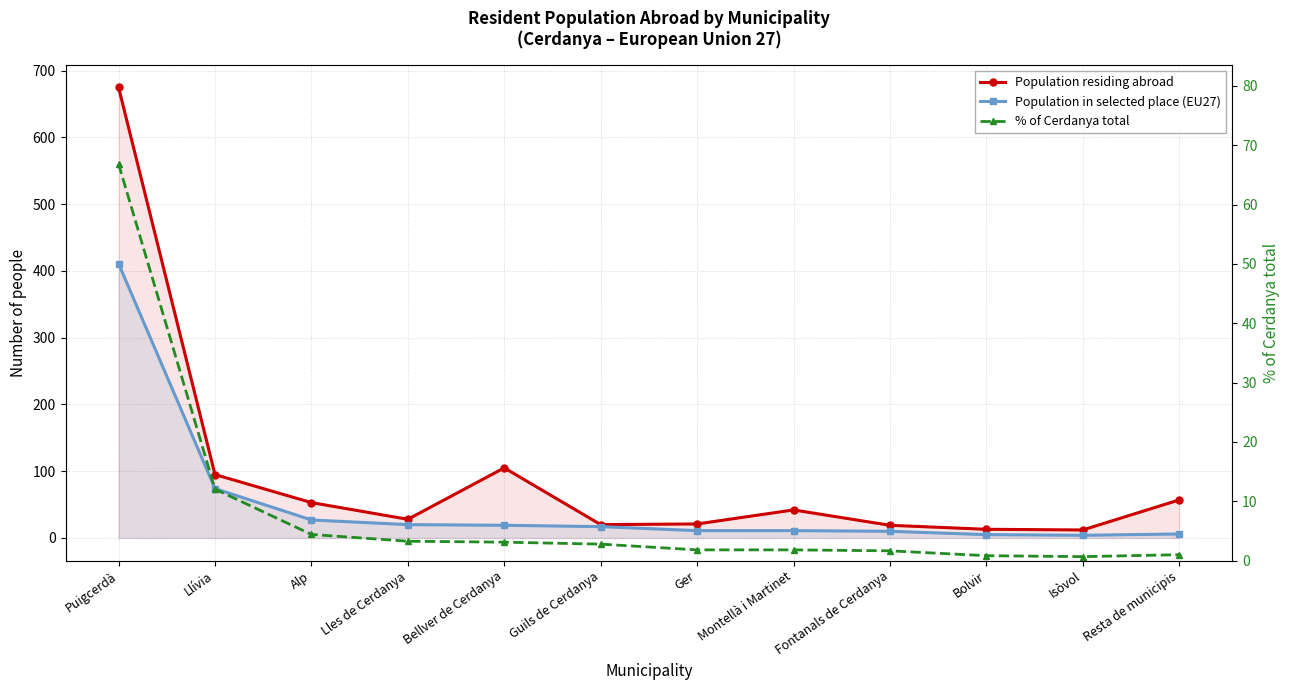

What is the sum of the % of Cerdanya total values at Fontanals de Cerdanya and Alp?

6.0